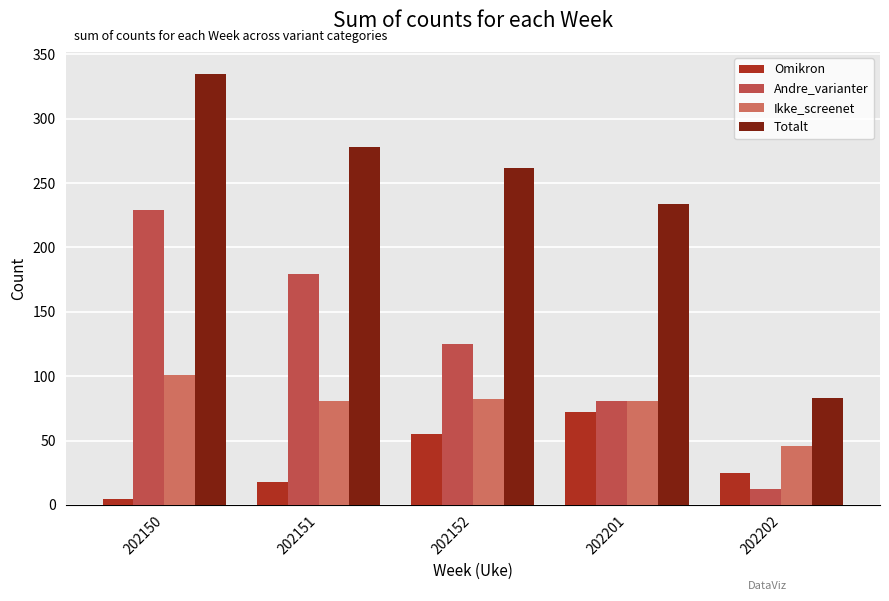

At which label does Totalt first exceed 262?

202150